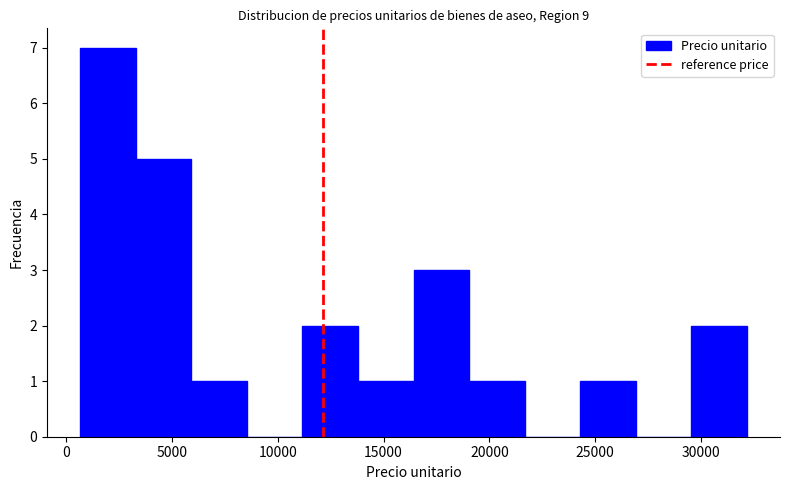

Over which range of the x-axis is the bar tallest?

500 to 3500